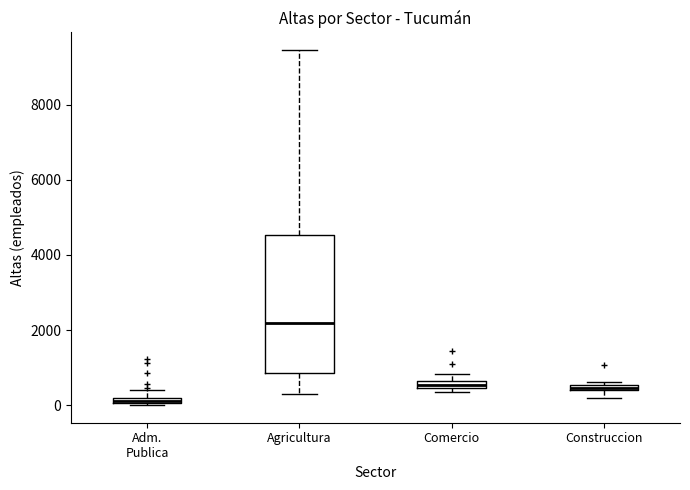

Where is the lower edge of the box for Adm. Publica on the y-axis? The values are not printed on the chart, so give them approximately, as read against the axis.

0